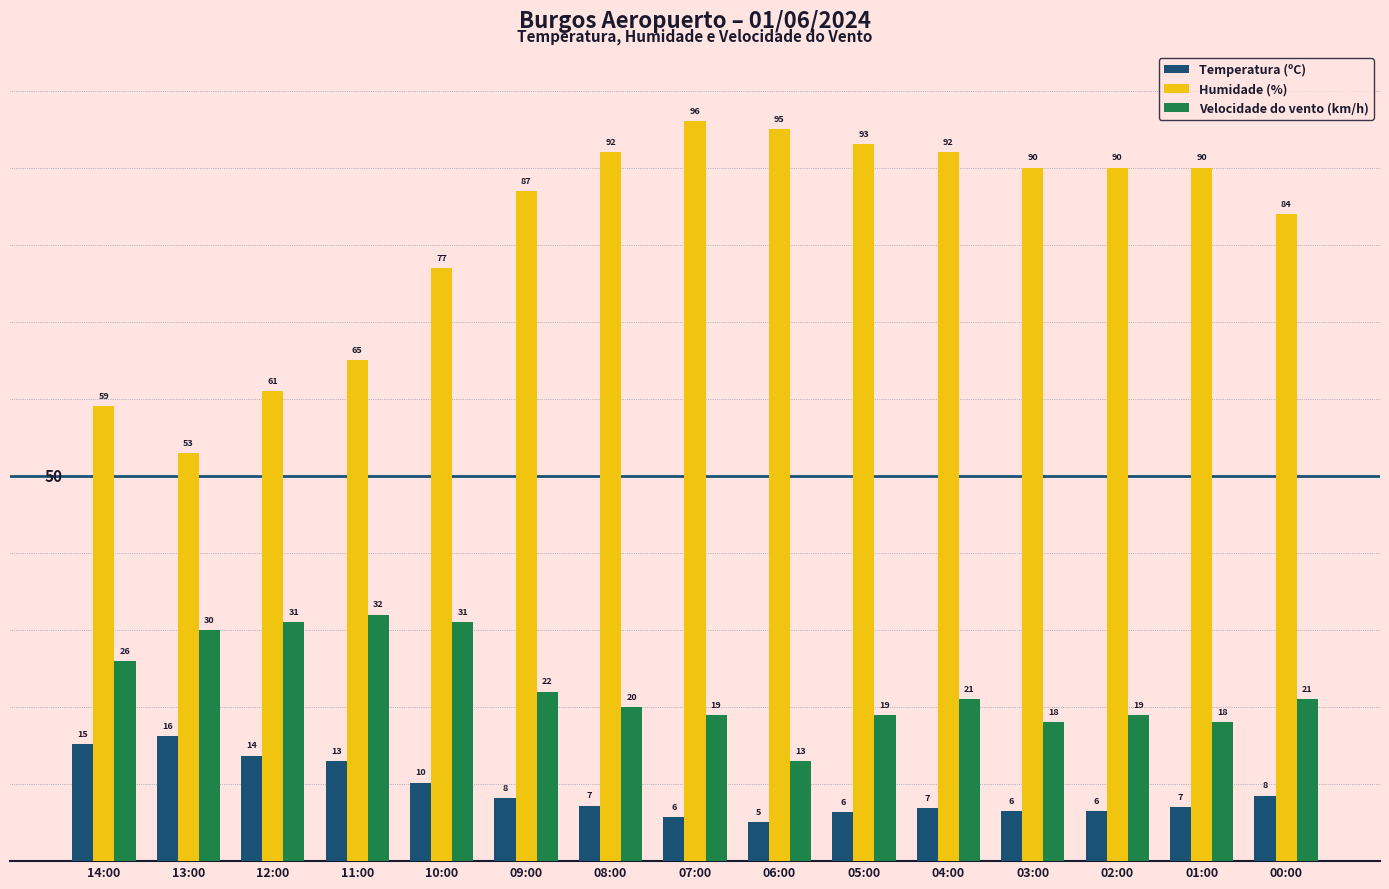

What is the difference between the maximum and second lowest values in the Velocidade do vento (km/h) series?

14.0